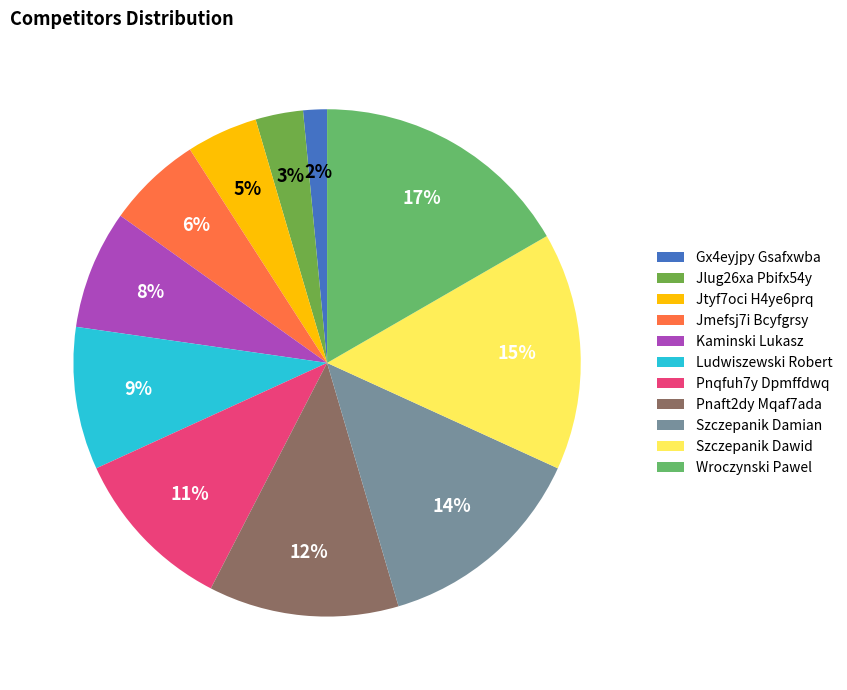

Which category has the smallest portion of the pie?

Gx4eyjpy Gsafxwba